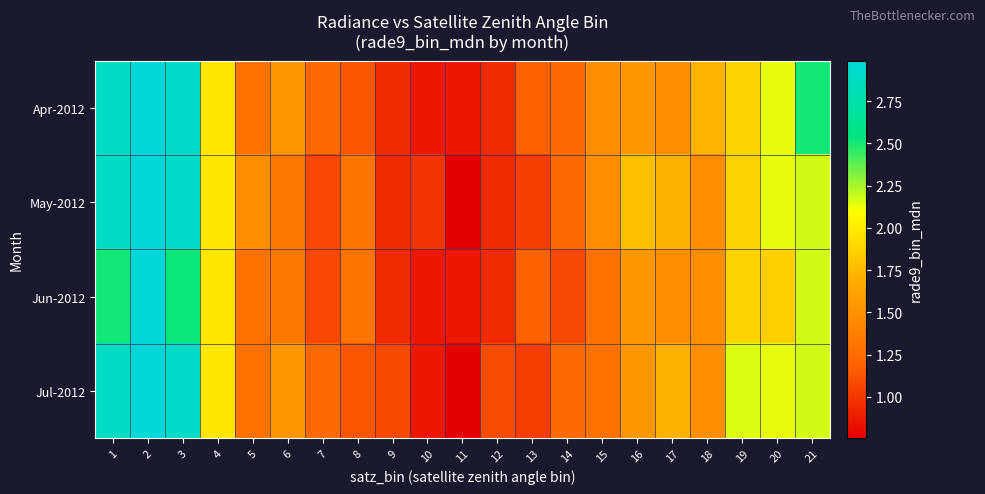

At how many categories does at least one series exceed 2?

6